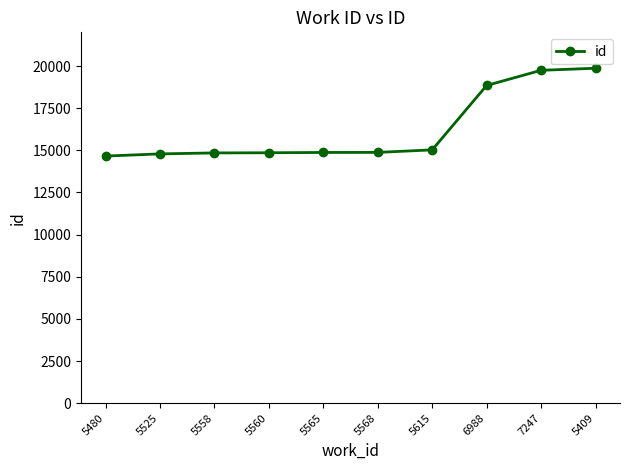

Does the chart have visible grid lines?

No